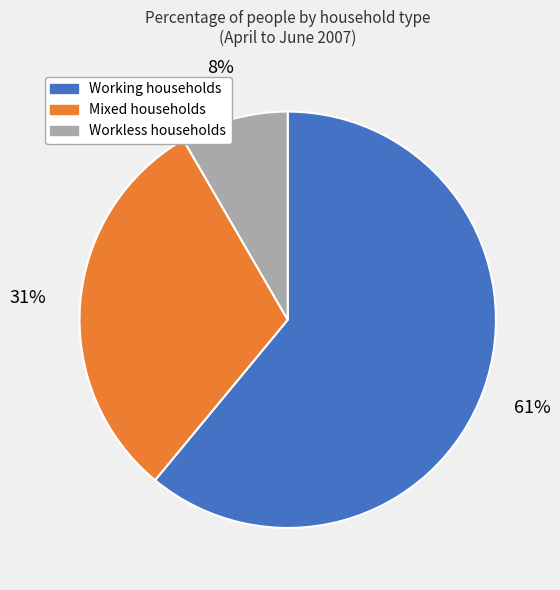

How many segments does this pie chart have?

3